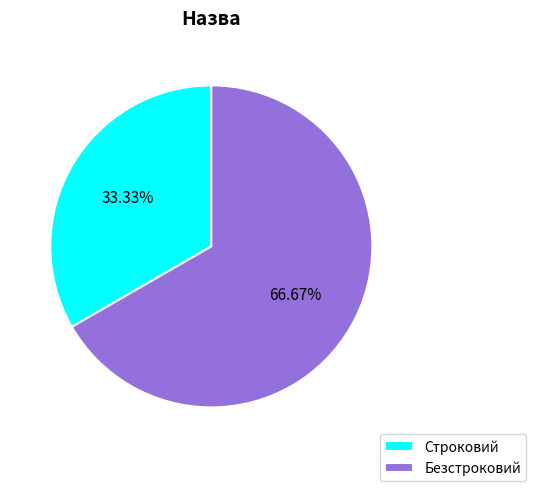

Which category accounts for the majority?

Безстроковий